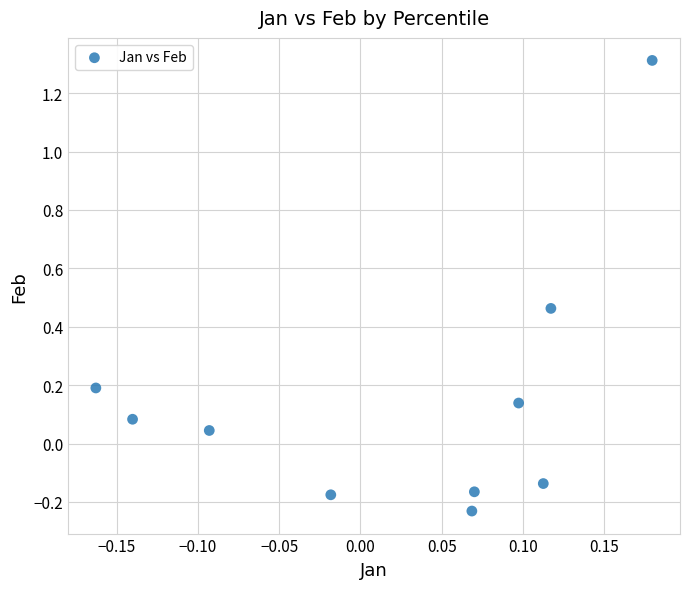

What is the range of Y values (max minus min)?

1.5